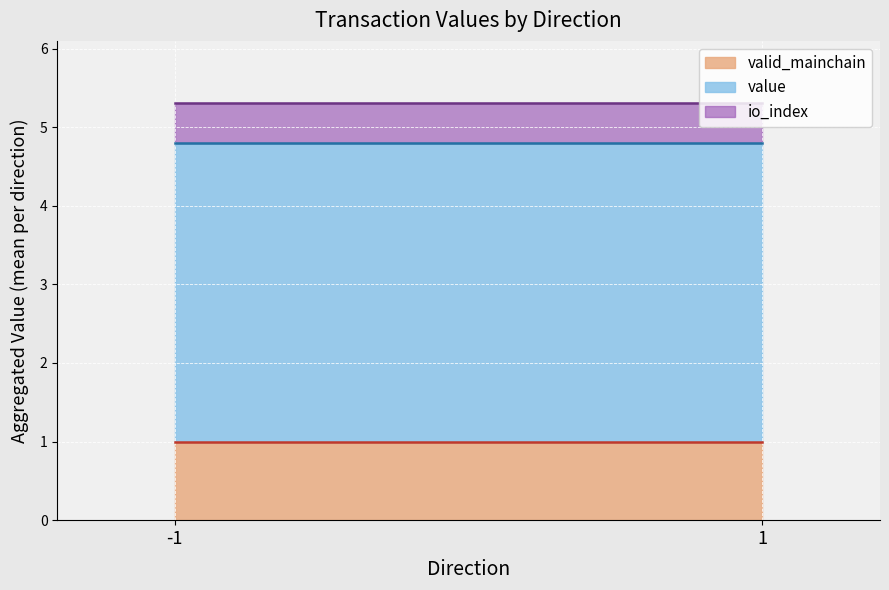

How many series are shown in this chart?

3